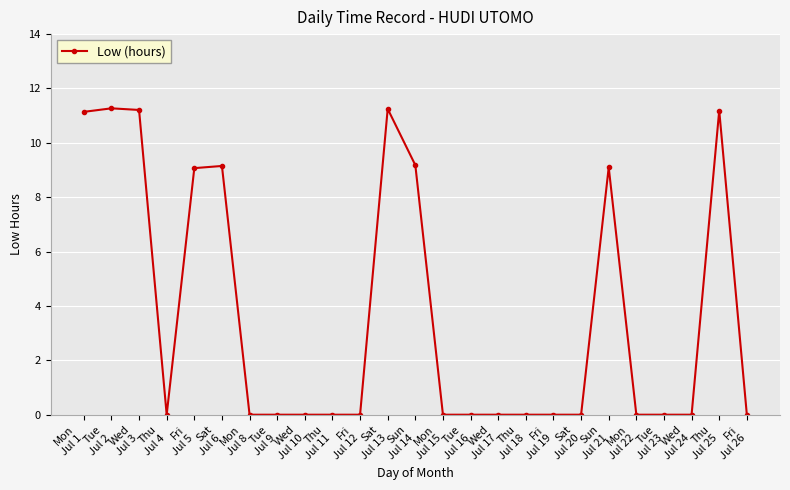

Count the number of categories in the chart.

25